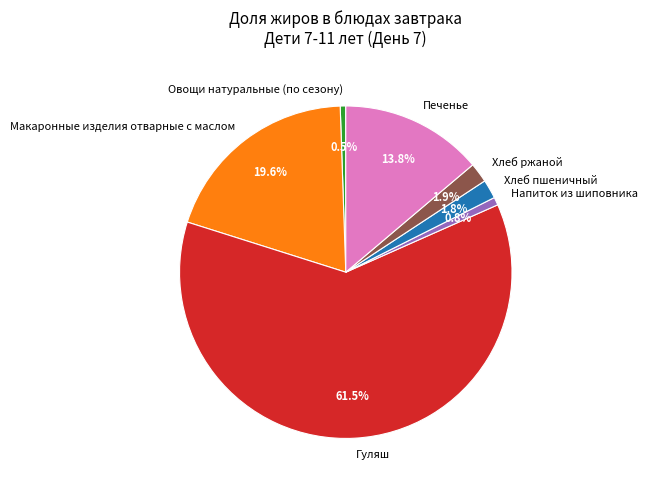

Which category has the biggest portion of the pie?

Гуляш